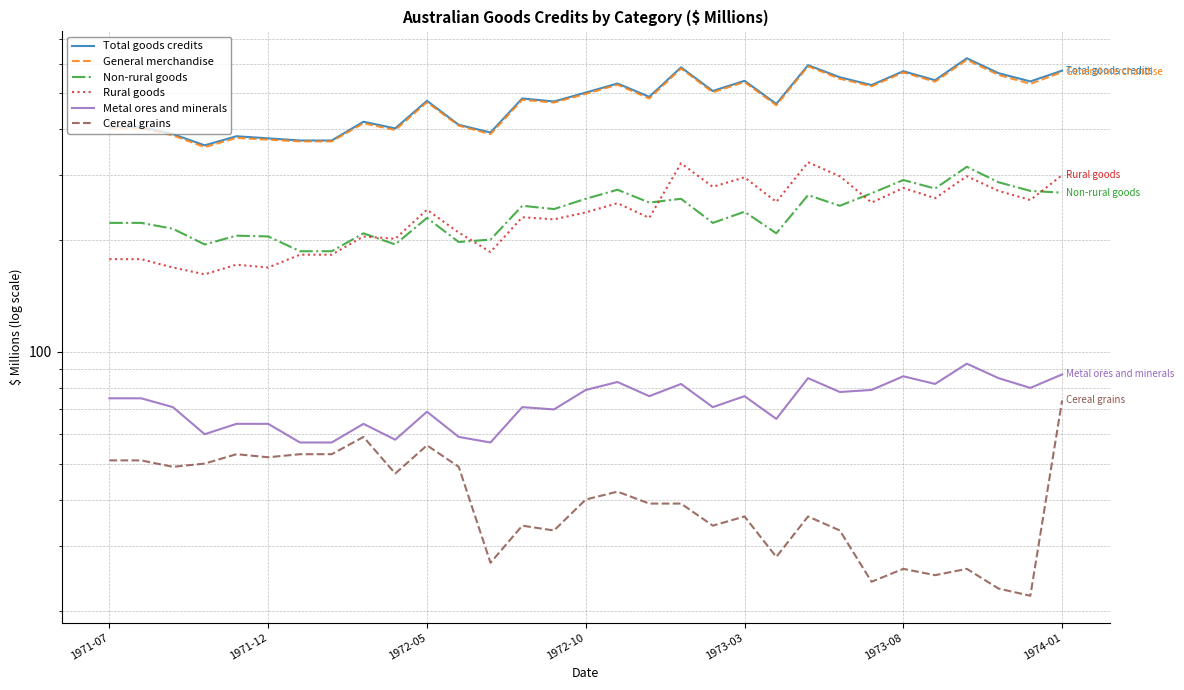

What are all the series names shown in the legend?

Total goods credits, General merchandise, Non-rural goods, Rural goods, Metal ores and minerals, Cereal grains